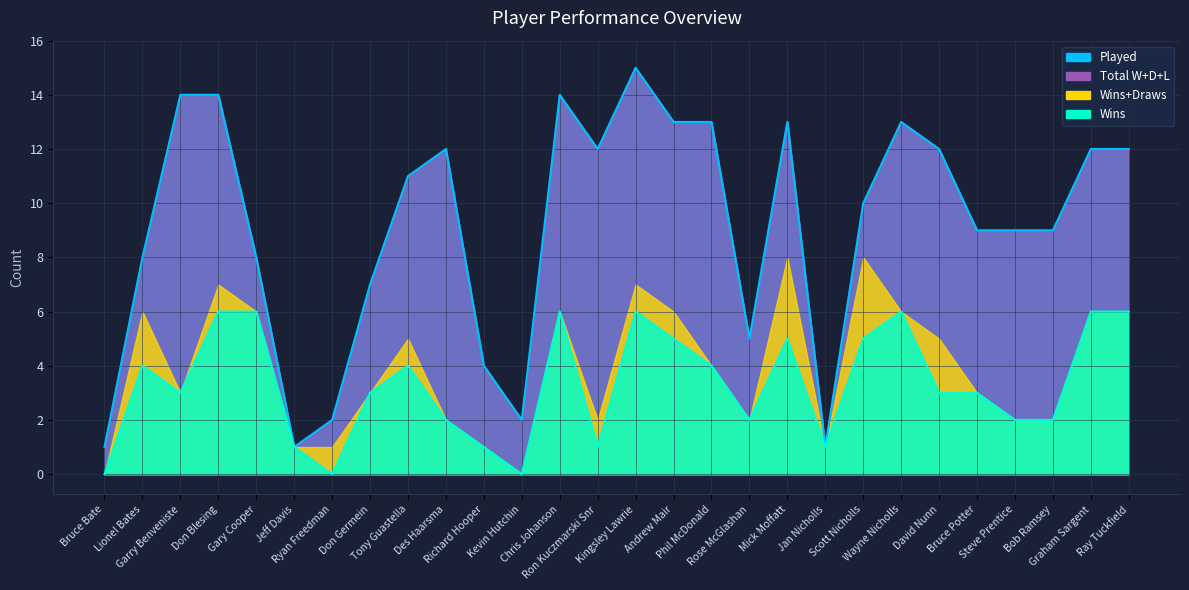

In Wins, how many points are higher than both neighbors (excluding endpoints)?

6